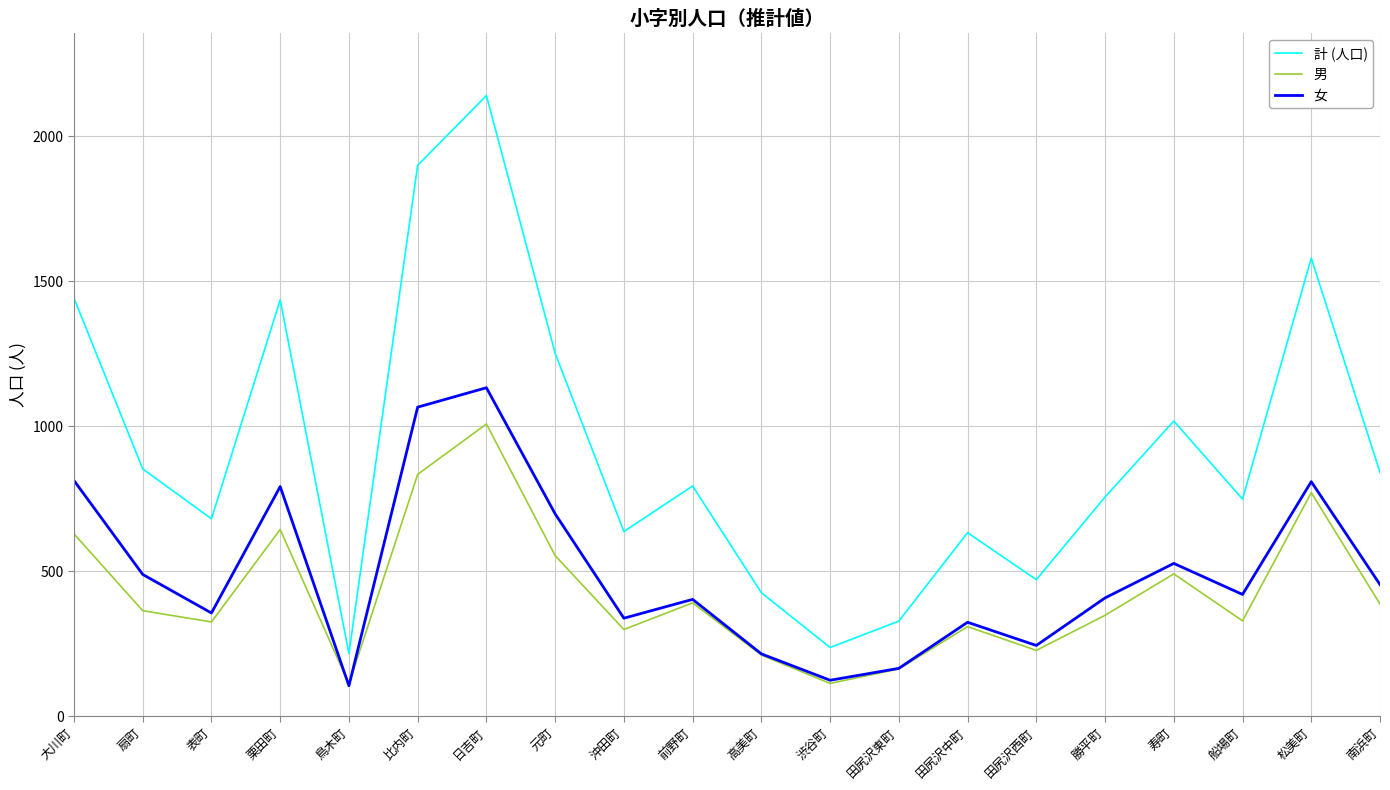

What is the difference between the highest and lowest values at 前野町?

403